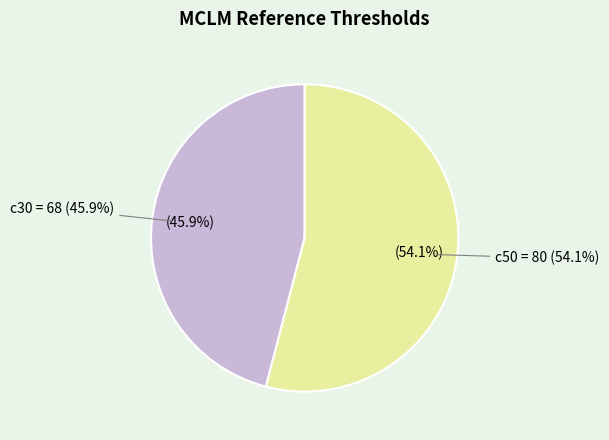

Is there a majority slice in this chart?

Yes